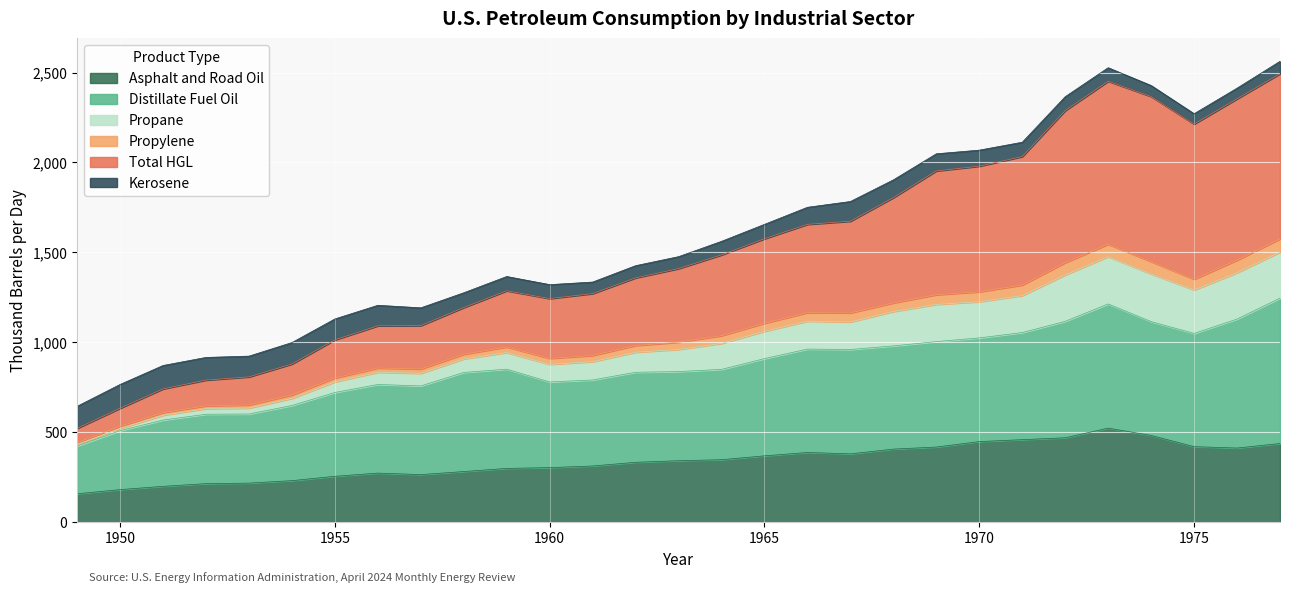

What is the lowest value of the Asphalt and Road Oil series?

156.7